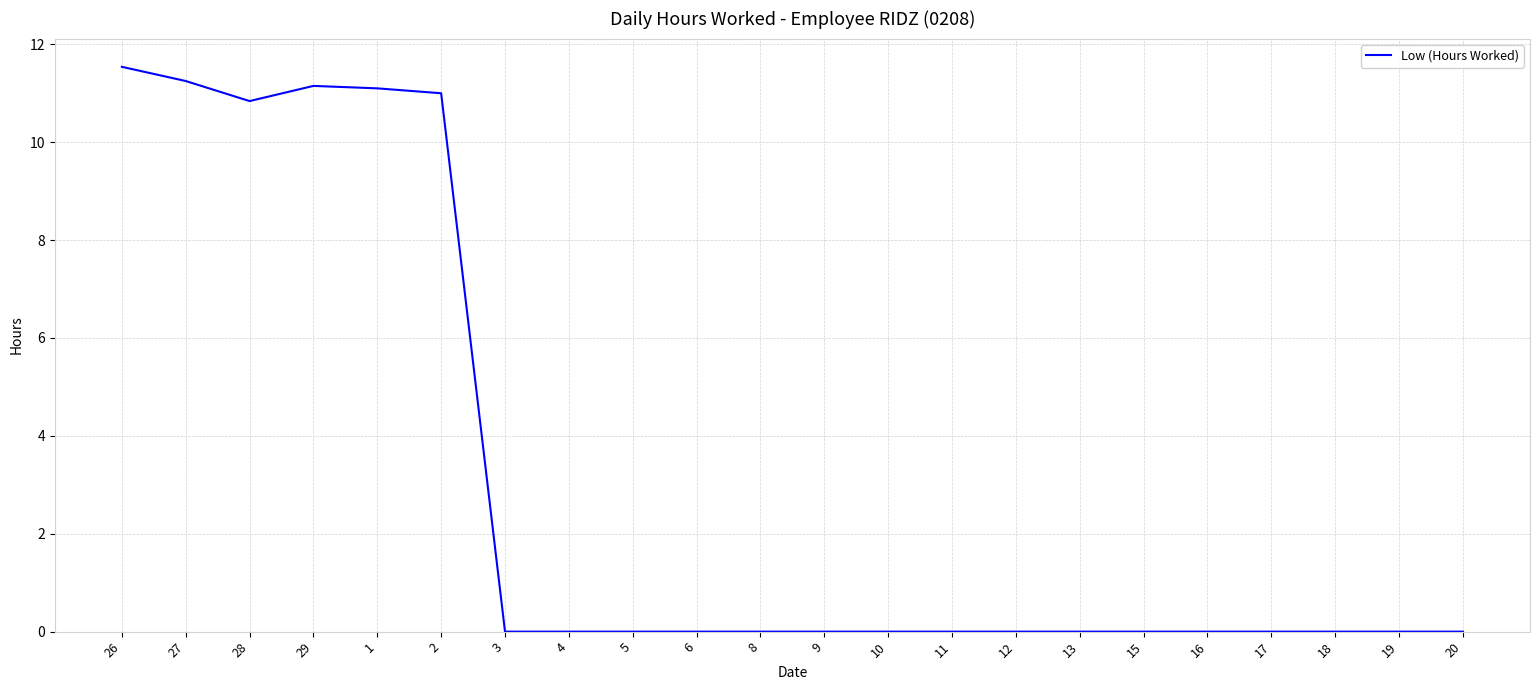

What is the average value?

3.0